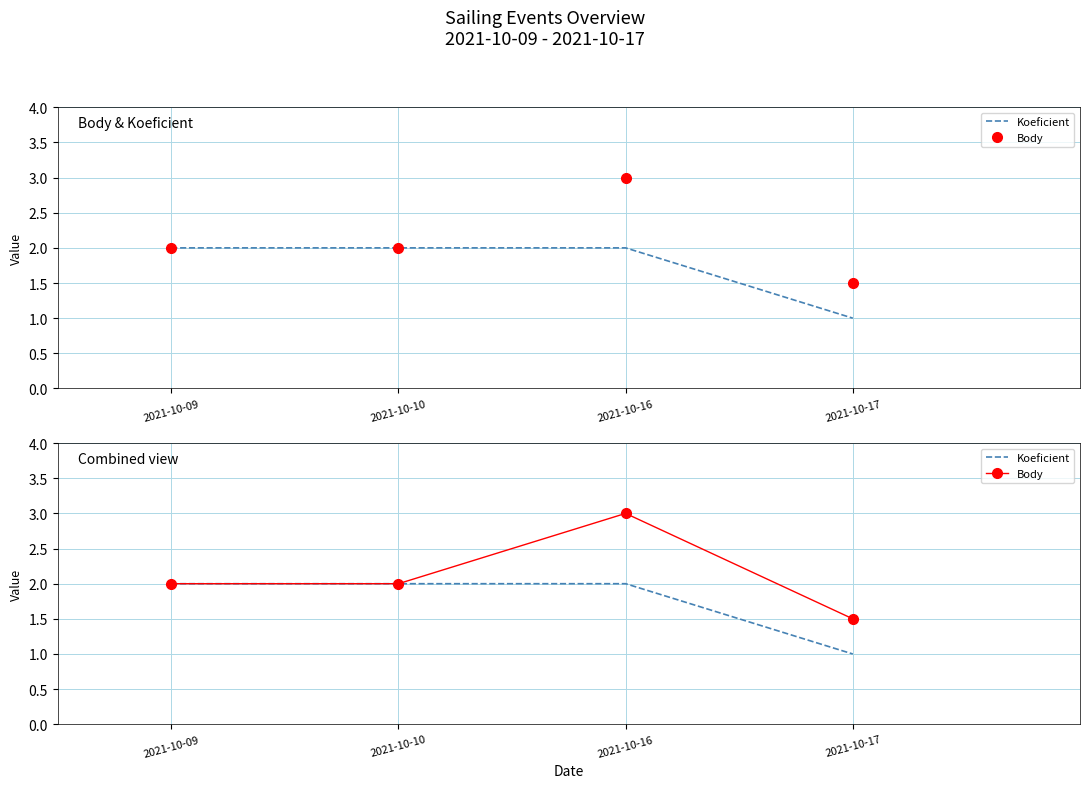

What is the spread (max minus min) of values at 2021-10-17?

0.5